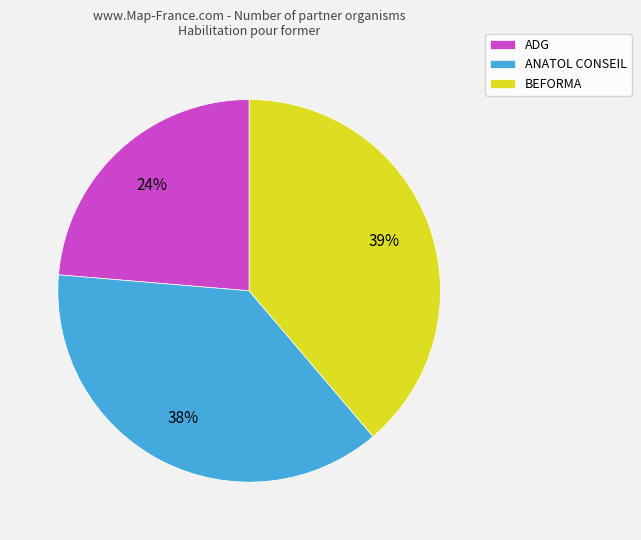

True or false: BEFORMA accounts for 34% of the total.

False